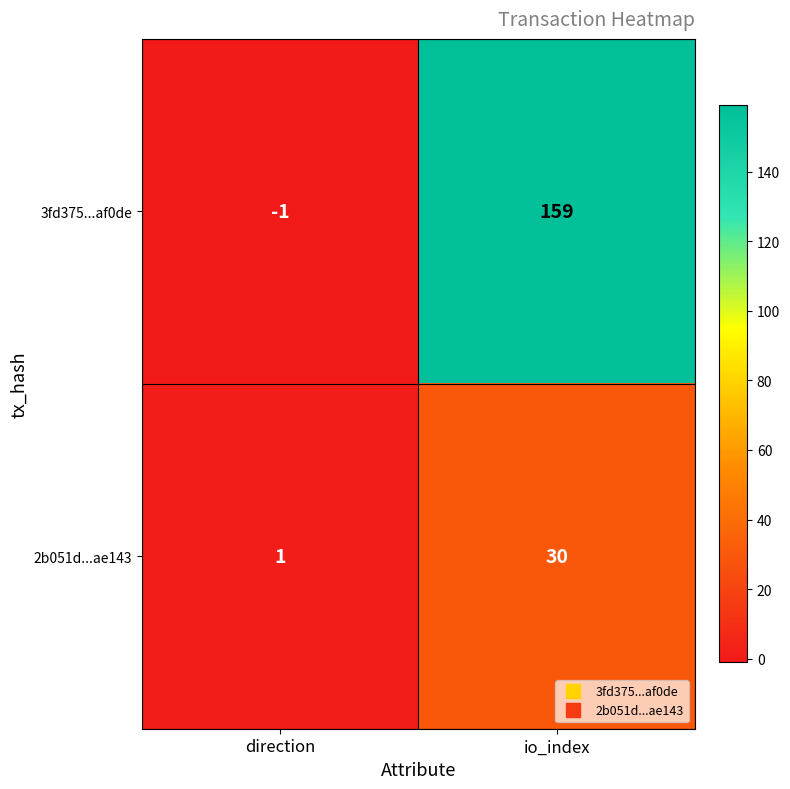

Which series has the largest total across all categories?

3fd375...af0de